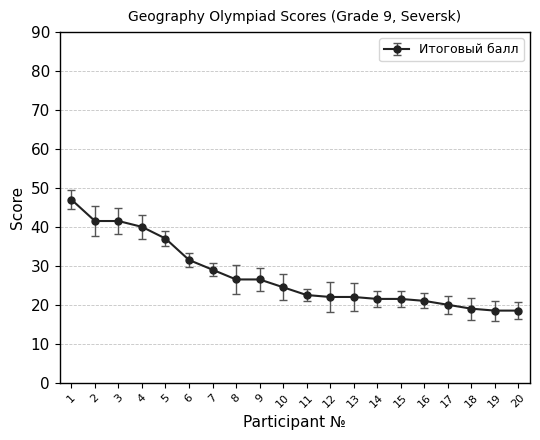

What is the minimum value shown in the chart?

18.5